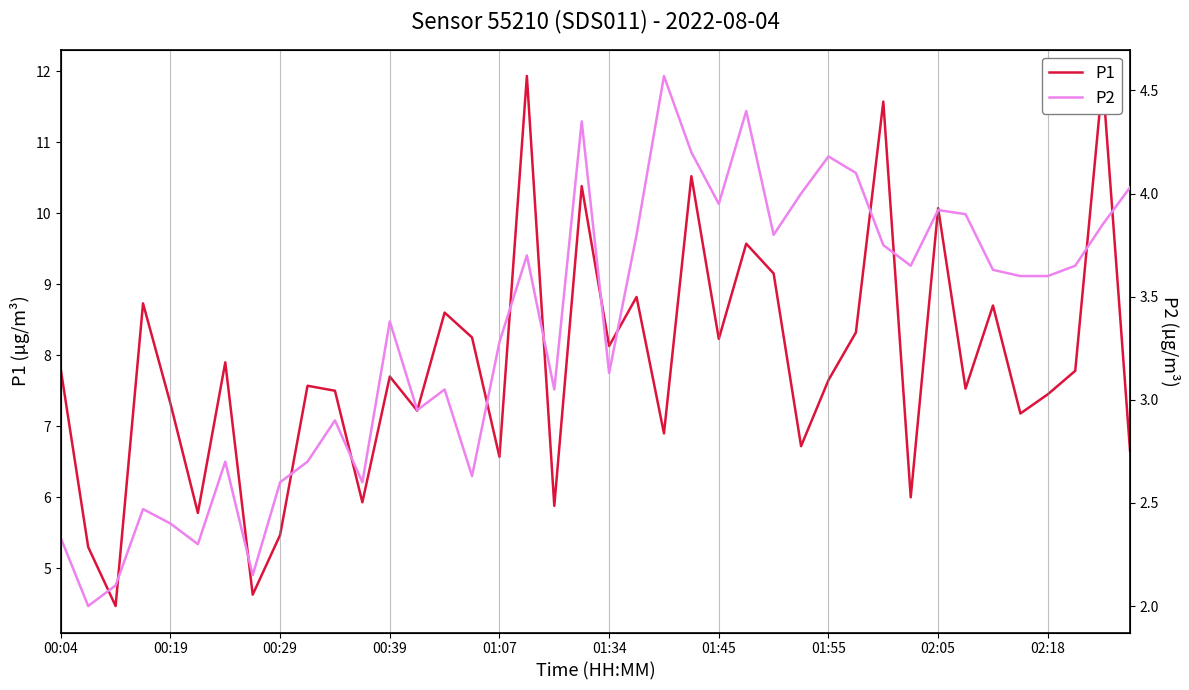

True or false: P1 and P2 intersect in this chart.

False